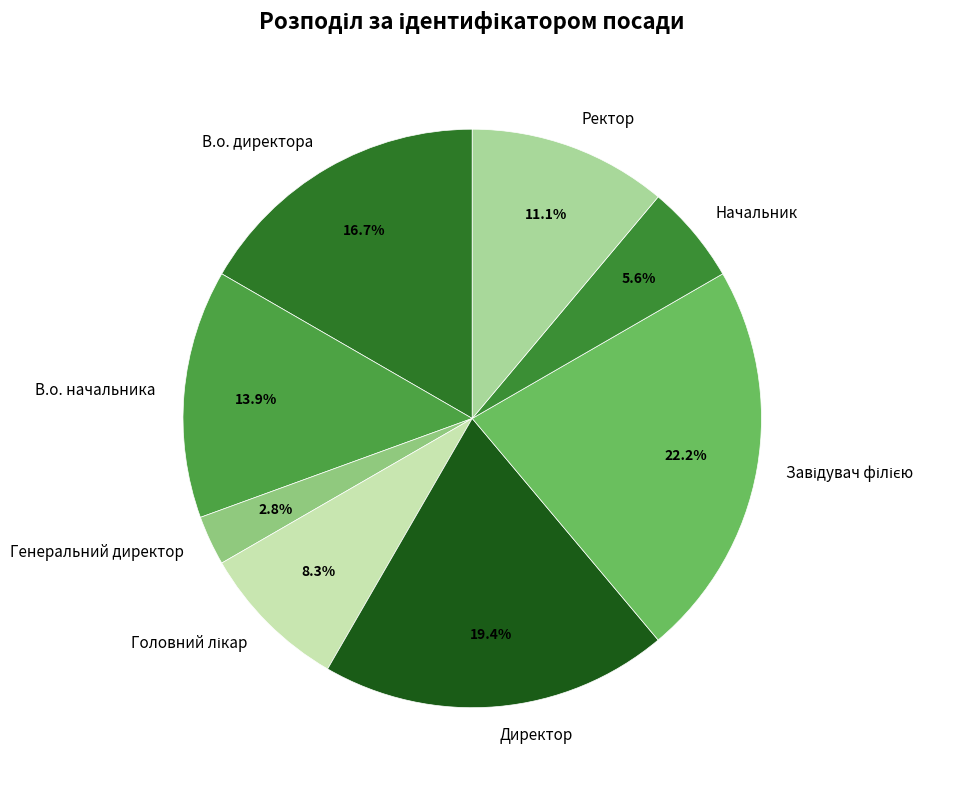

Is there any slice that represents more than half of the pie?

No